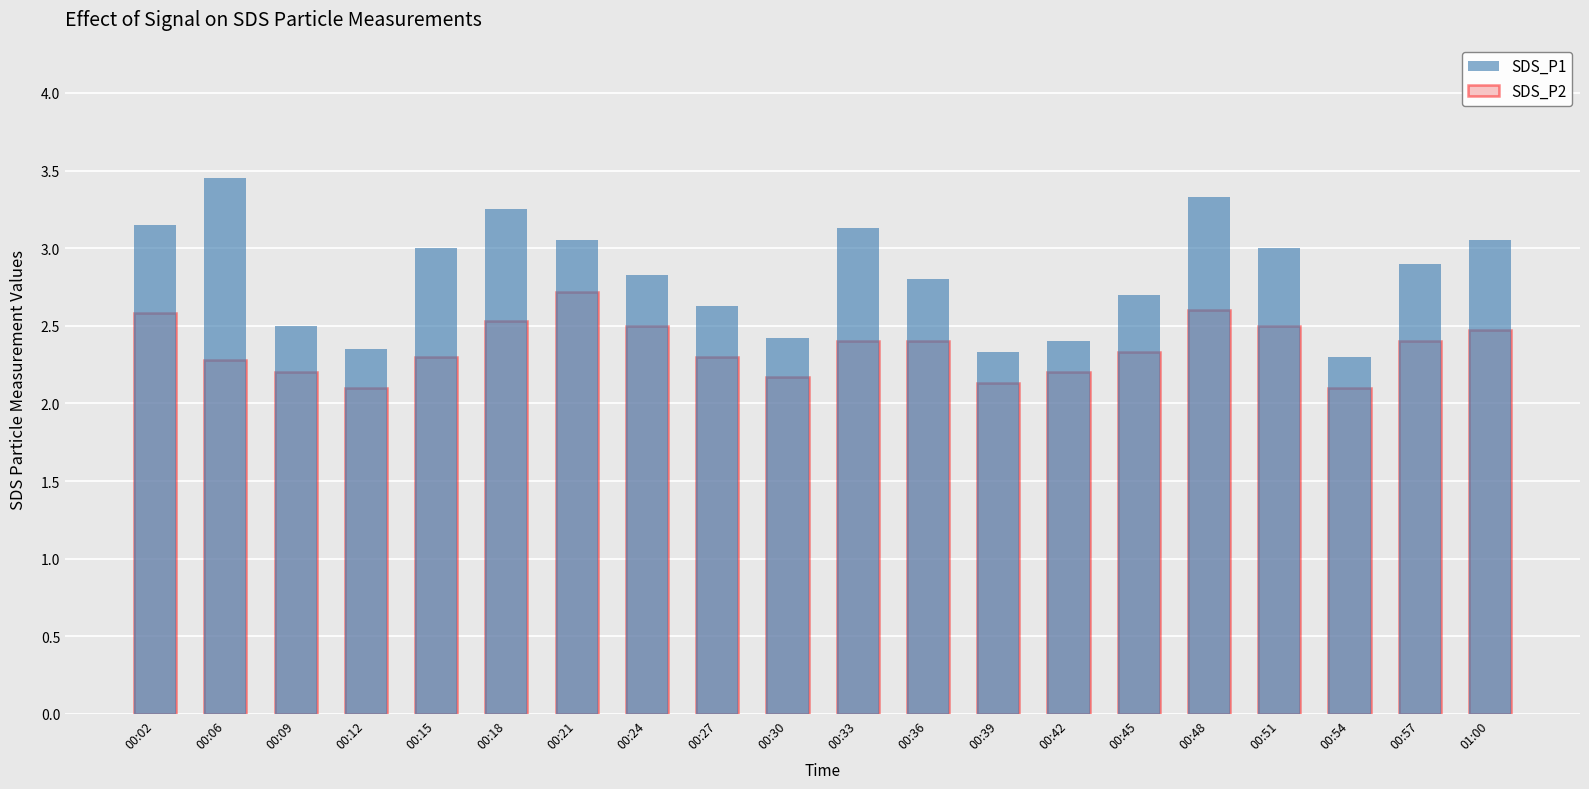

At which category is the sum across all series the highest?

00:48